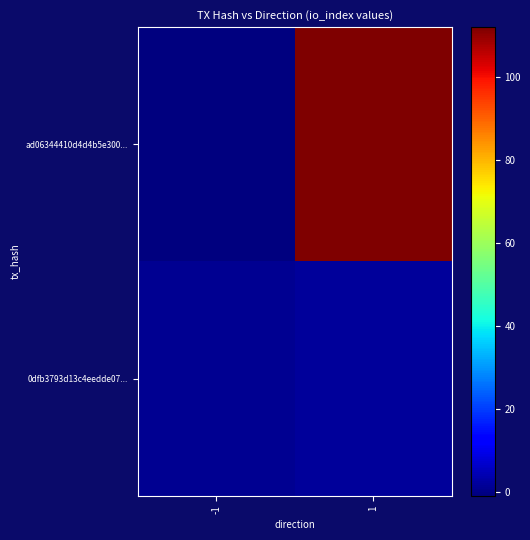

List the series in order of their overall mean, highest first.

ad06344410d4d4b5e300..., 0dfb3793d13c4eedde07...